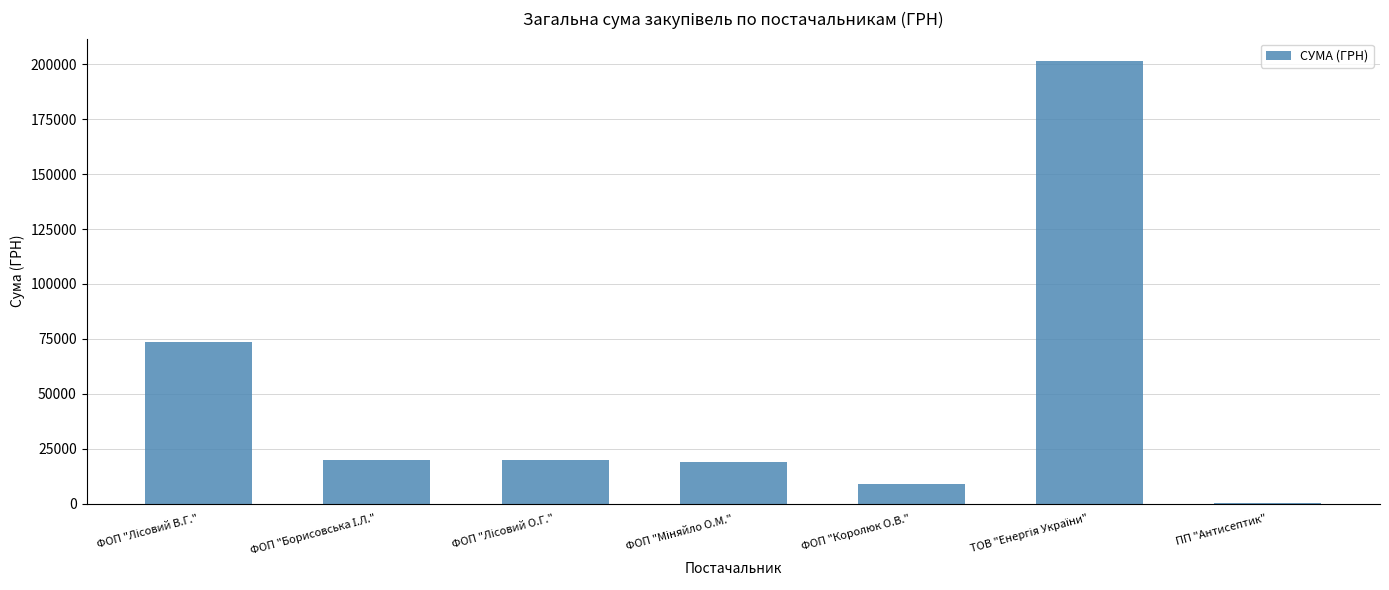

What is the maximum value shown in the chart?

201582.3